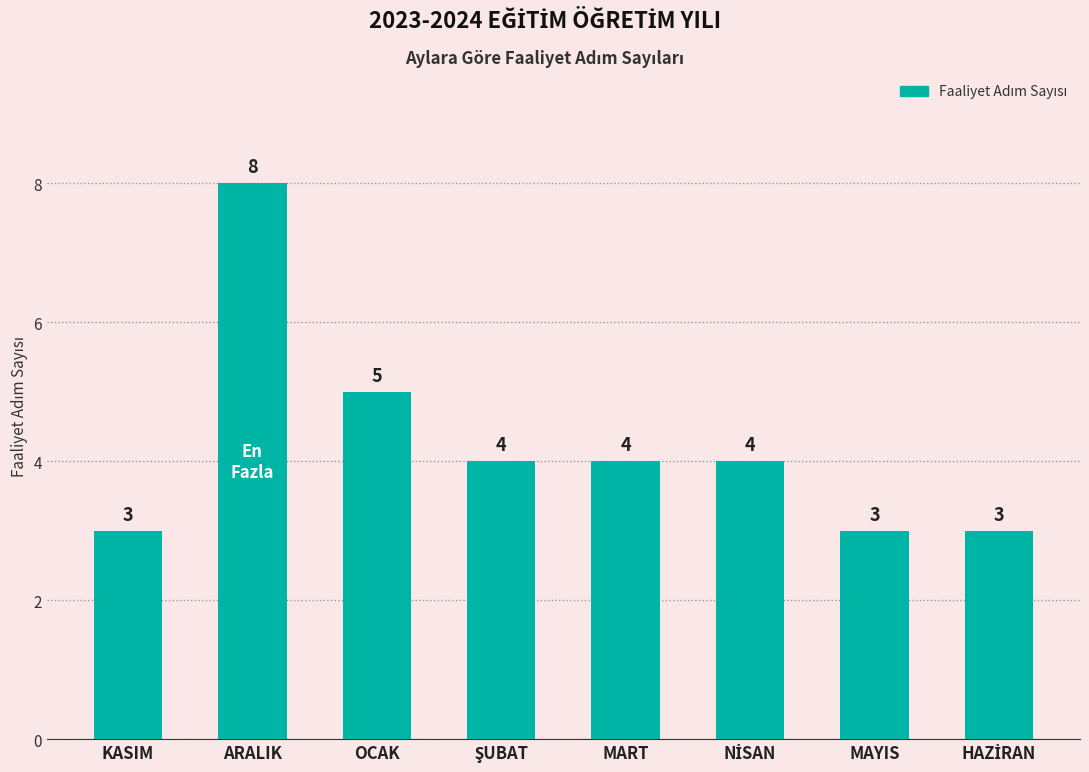

What position from the right is MAYIS?

2